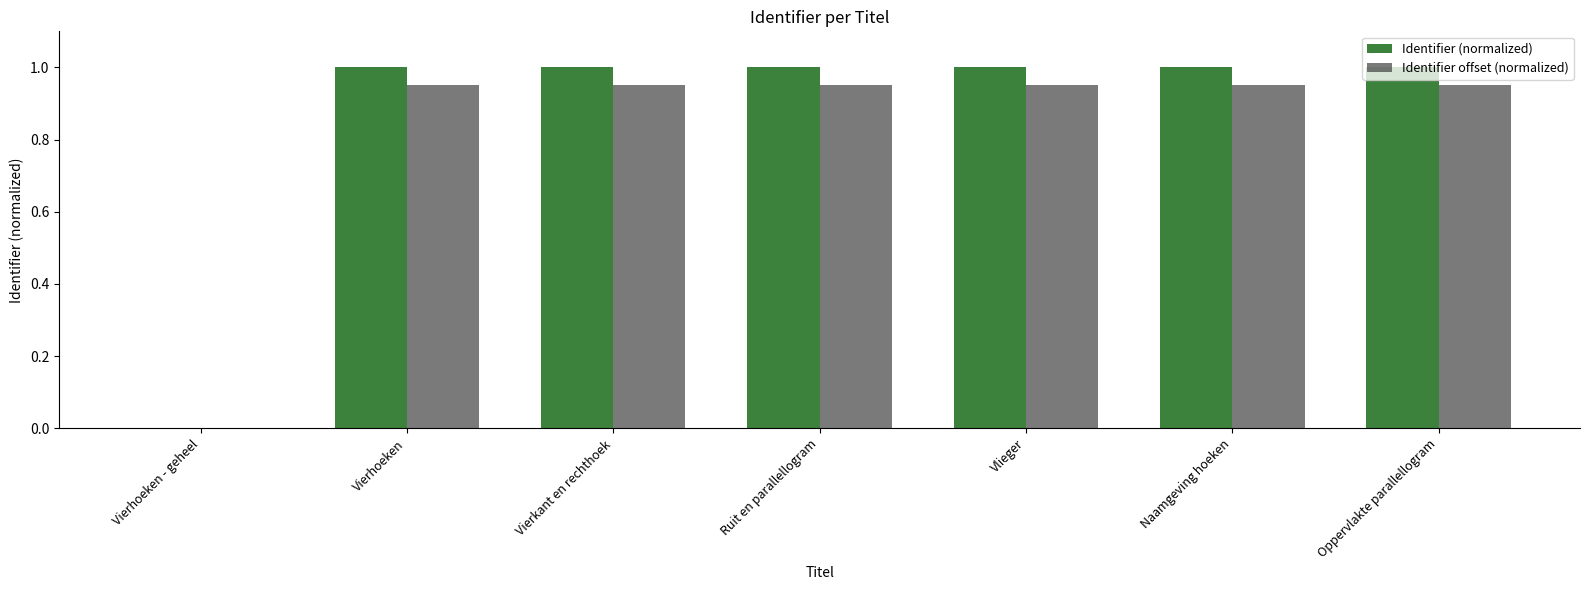

How many values in Identifier (normalized) are above zero?

6